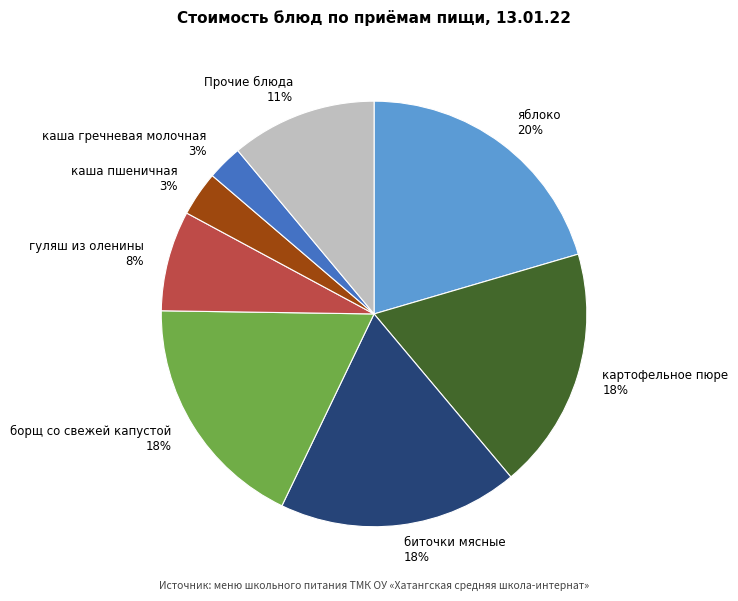

Which category has the biggest portion of the pie?

яблоко